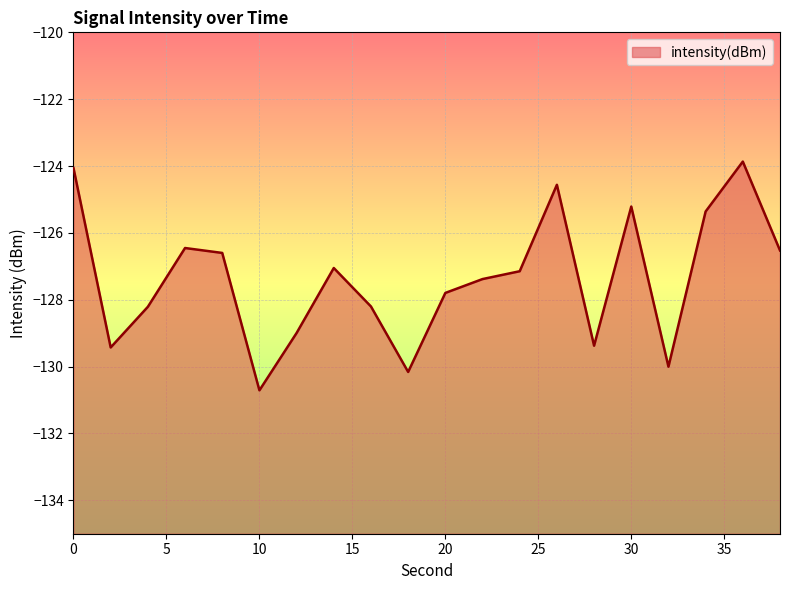

At which category does the data reach its first local peak?

6